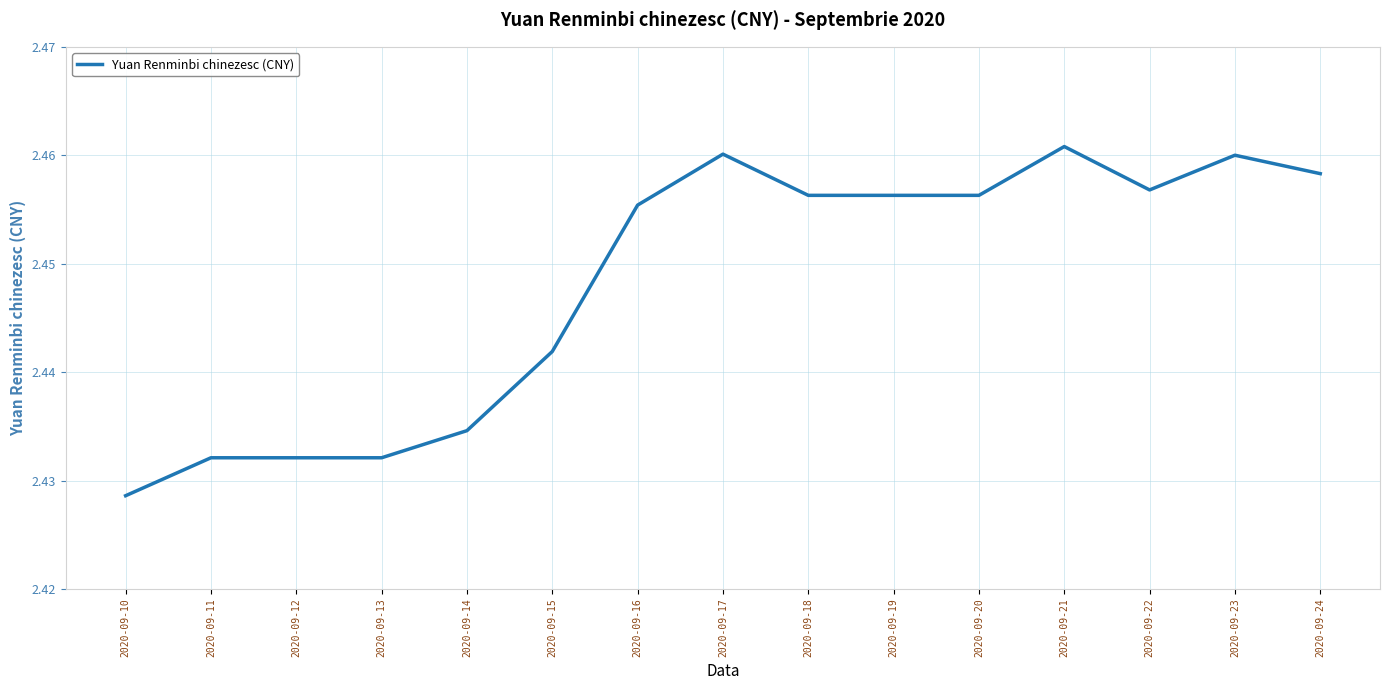

True or false: the data has more than 1 interior local peaks.

True